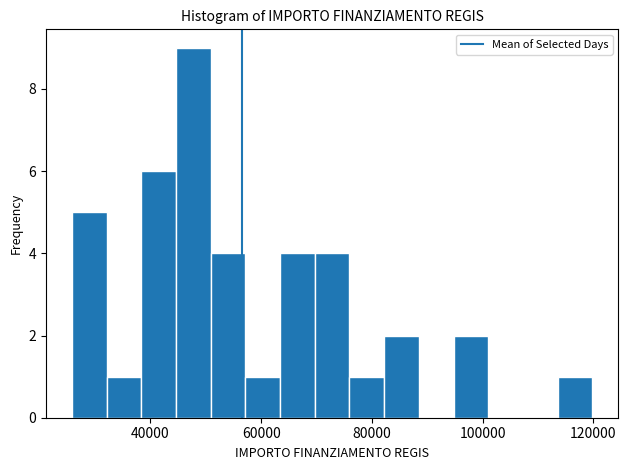

Read against the x-axis, roughly where is the centre of the tallest bar?

48000